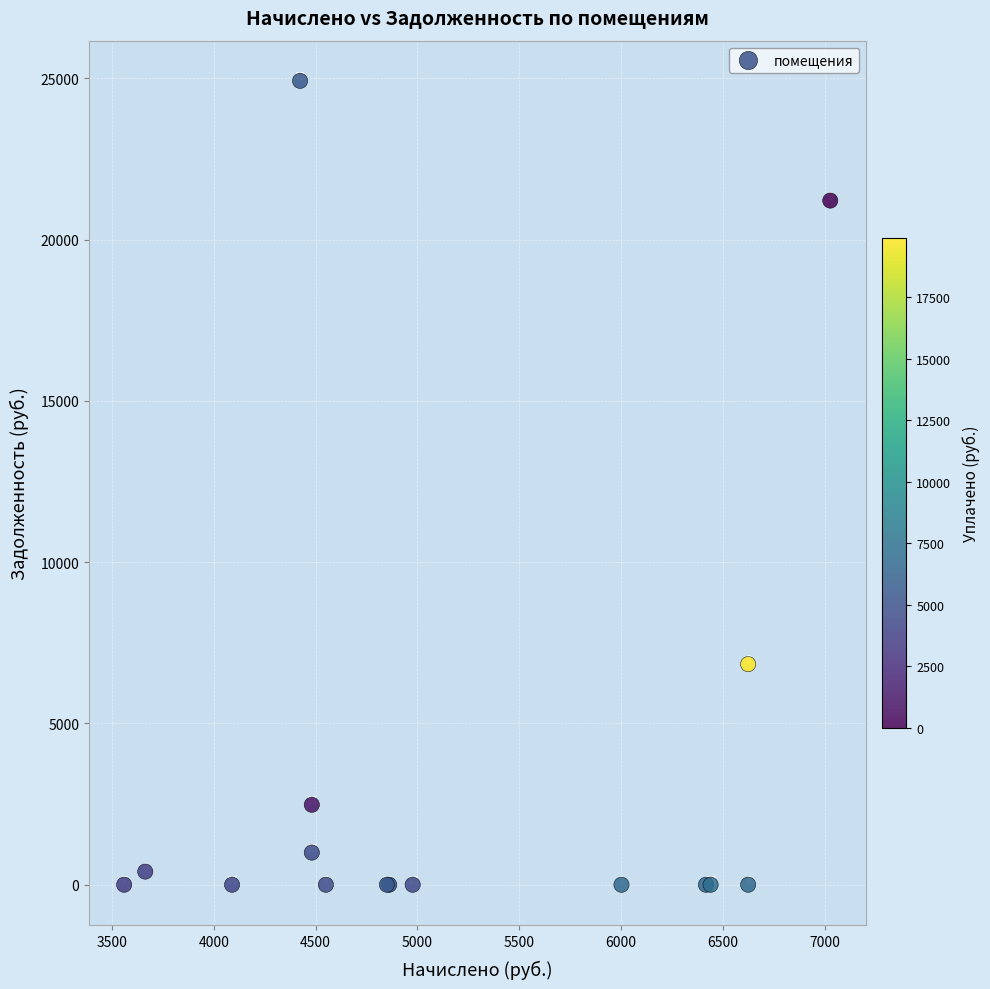

What Y value in the scatter plot is closest to 12461?

6838.7